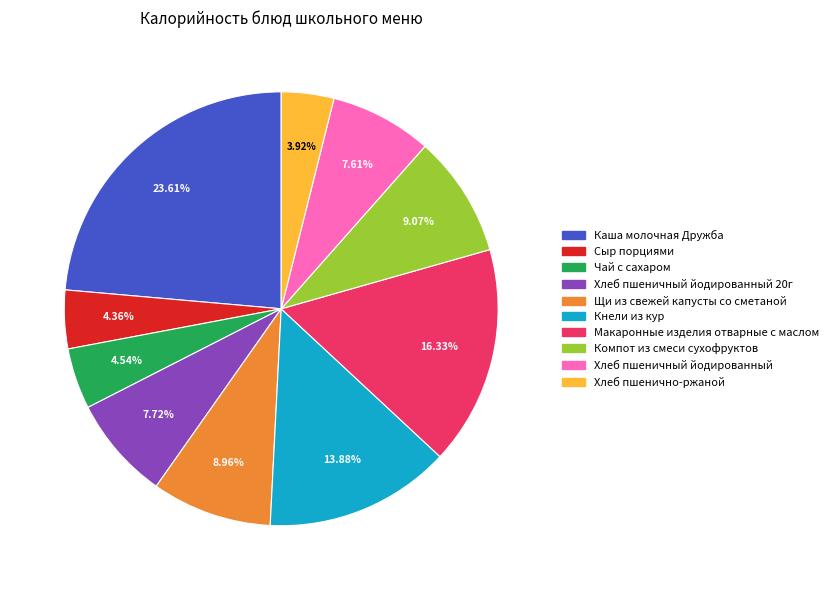

The Кнели из кур slice represents 14% of the pie. True or false?

True